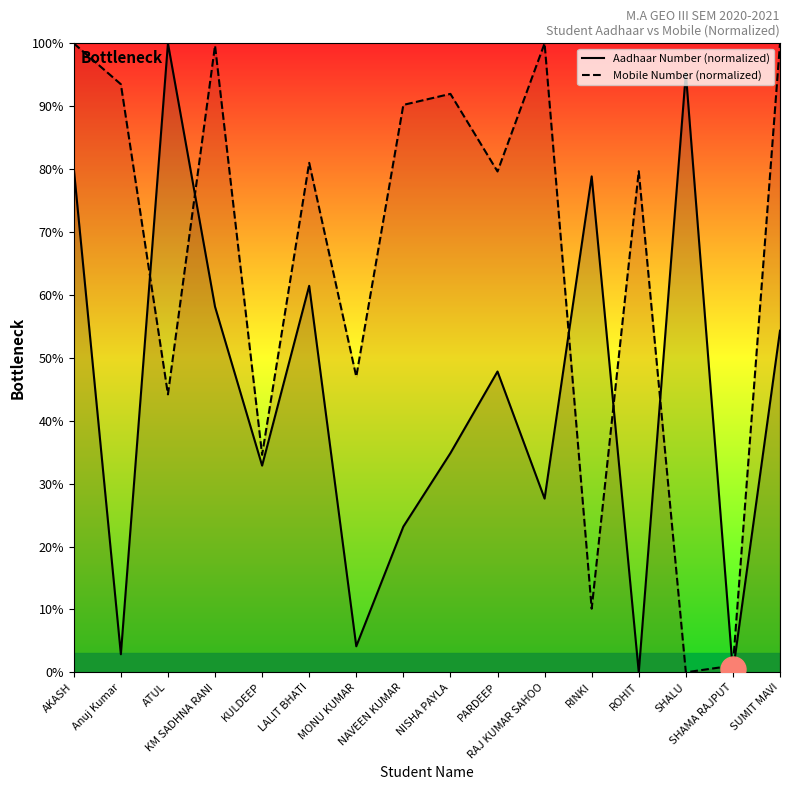

Which series has the largest range (max minus min)?

Aadhaar Number (normalized)